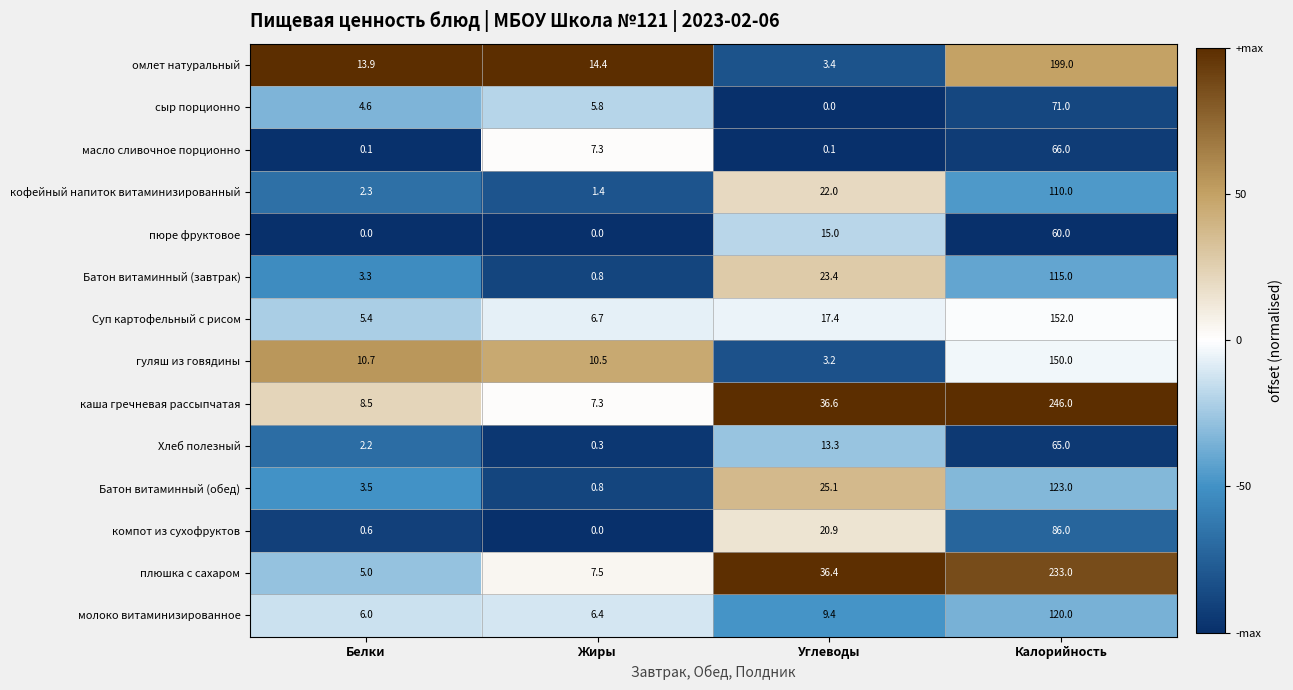

What is the minimum value shown in the chart?

0.0